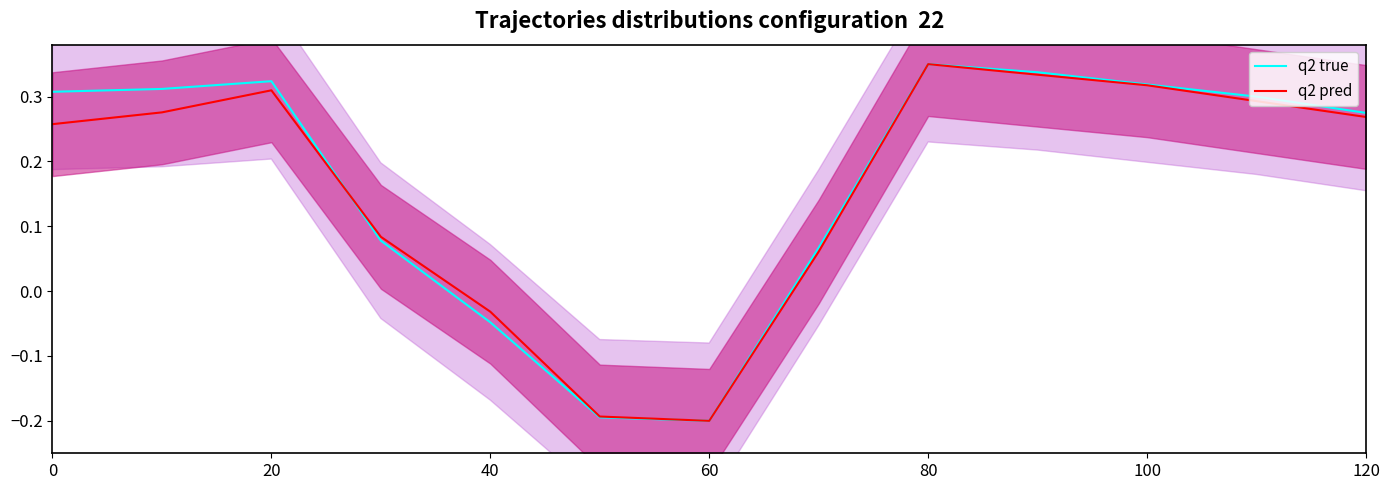

Reading left to right, extract all data points from this chart.

q2 true: 0.3	0.3	0.3	0.1	-0.0	-0.2	-0.2	0.1	0.4	0.3	0.3	0.3	0.3
q2 pred: 0.3	0.3	0.3	0.1	-0.0	-0.2	-0.2	0.1	0.4	0.3	0.3	0.3	0.3